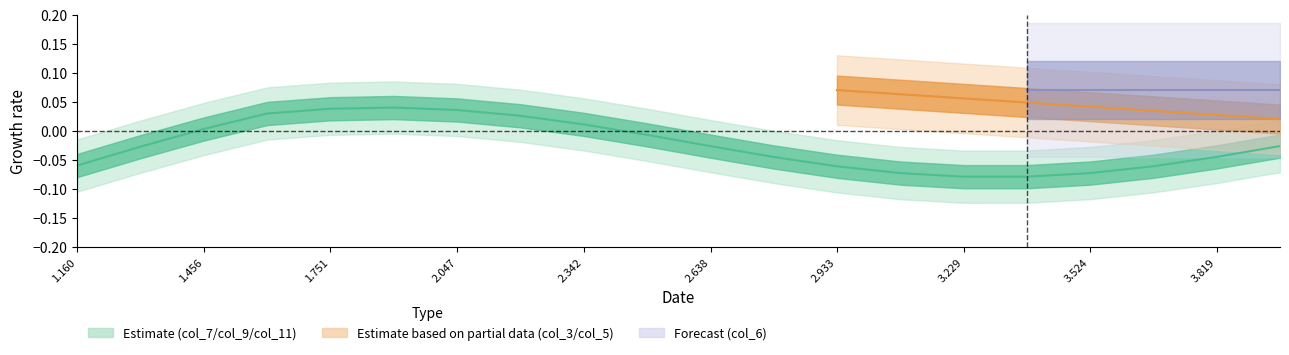

Does the chart have visible grid lines?

No